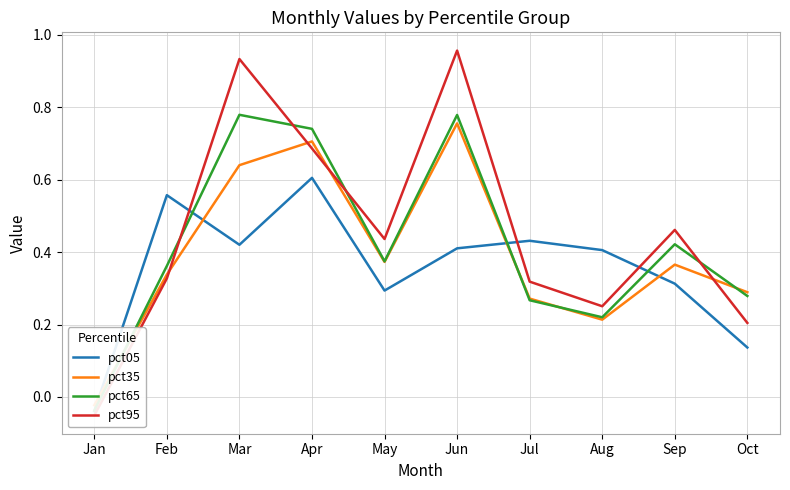

What is the maximum value shown in the chart?

1.0